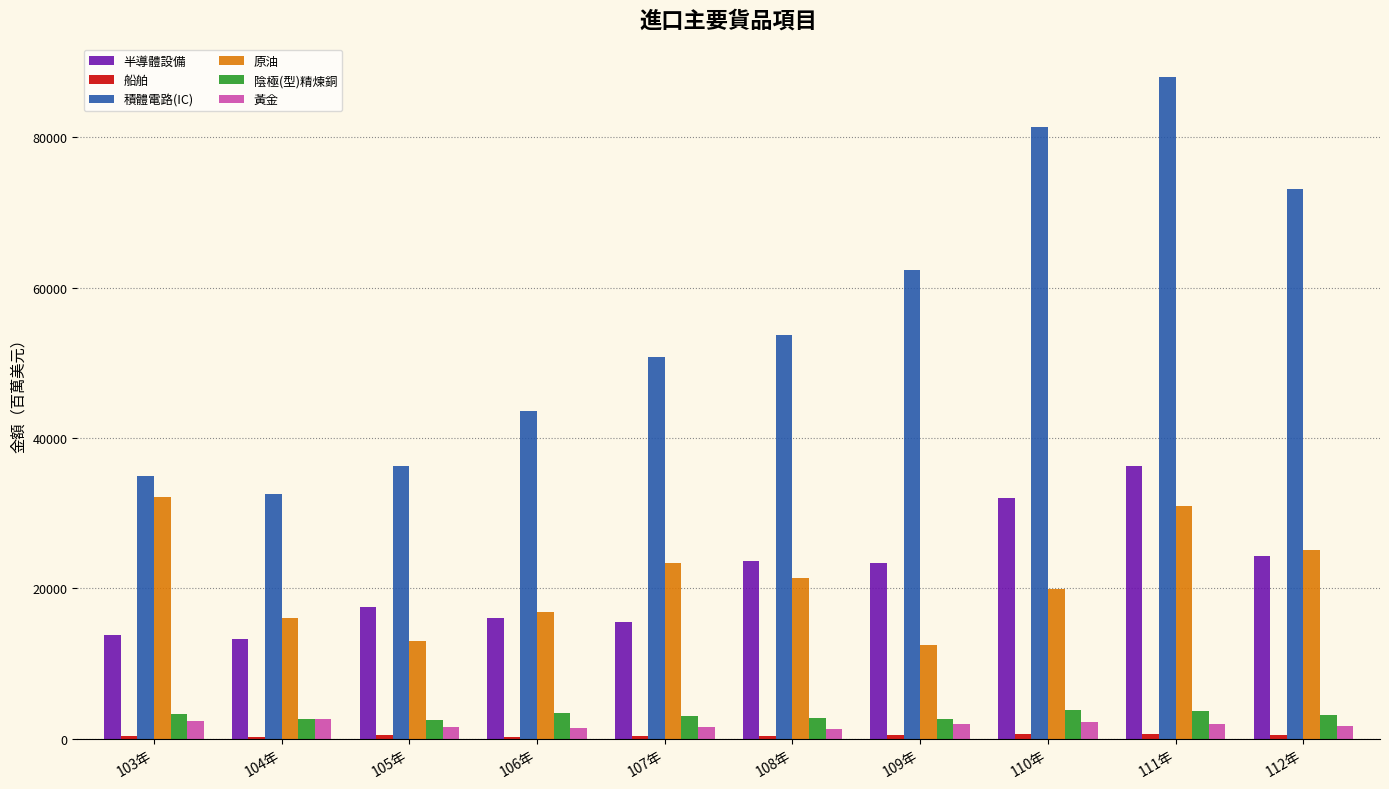

Is the value of 原油 at 103年 greater than the value of 半導體設備 at 111年?

No